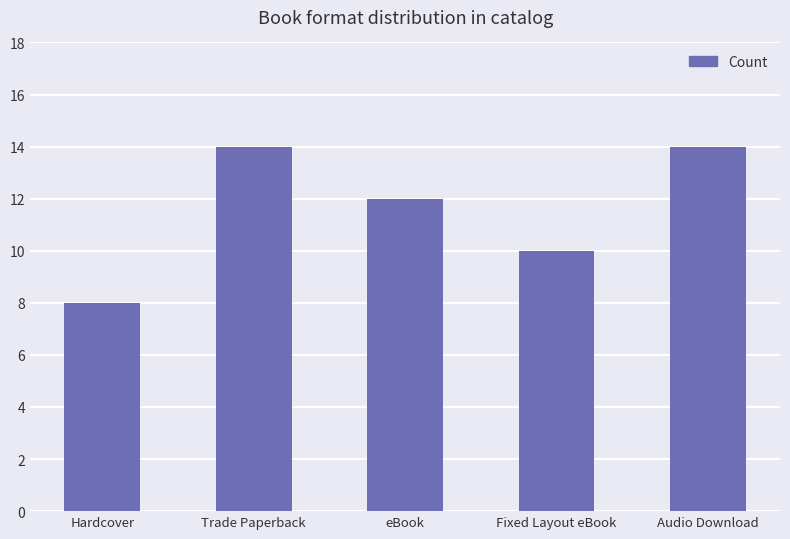

What is the approximate value at Trade Paperback?

14